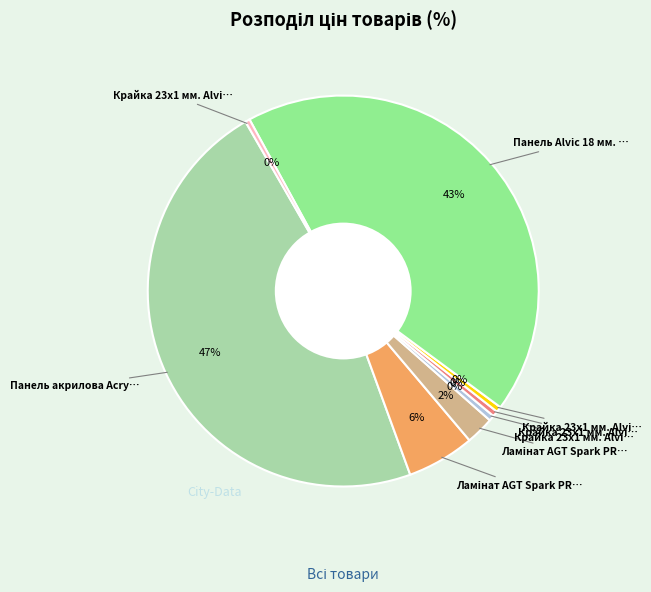

To the nearest percent, what is the average slice percentage?

12%